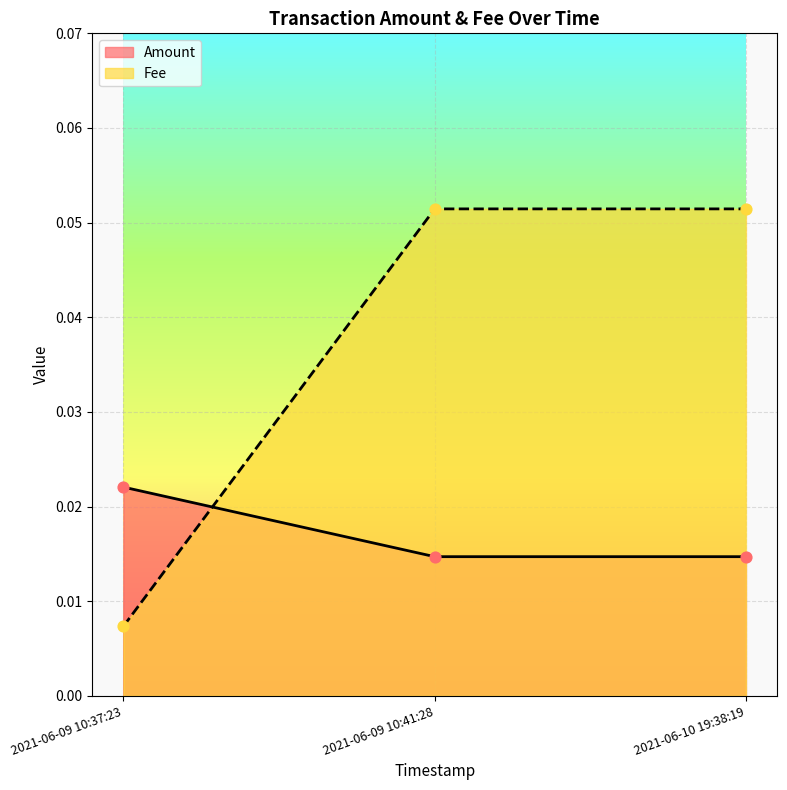

Is the value of Fee at 2021-06-09 10:41:28 greater than the value of Amount at 2021-06-09 10:37:23?

Yes